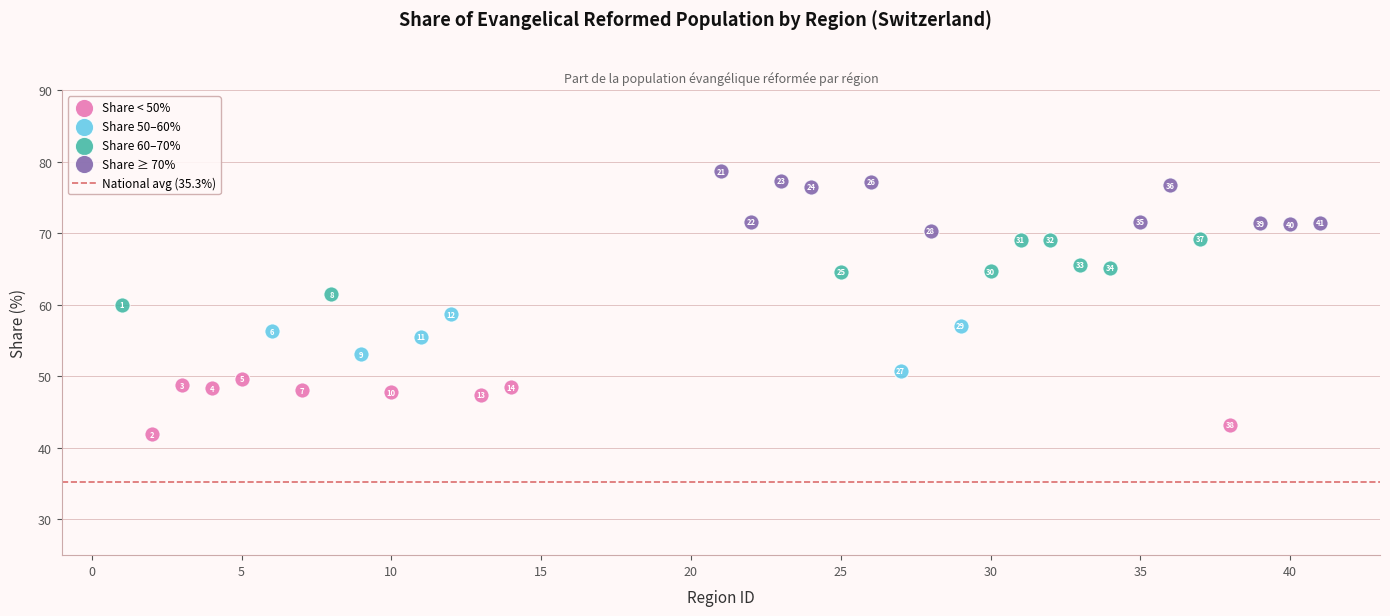

Which series contains the highest Y value?

Share ≥ 70%